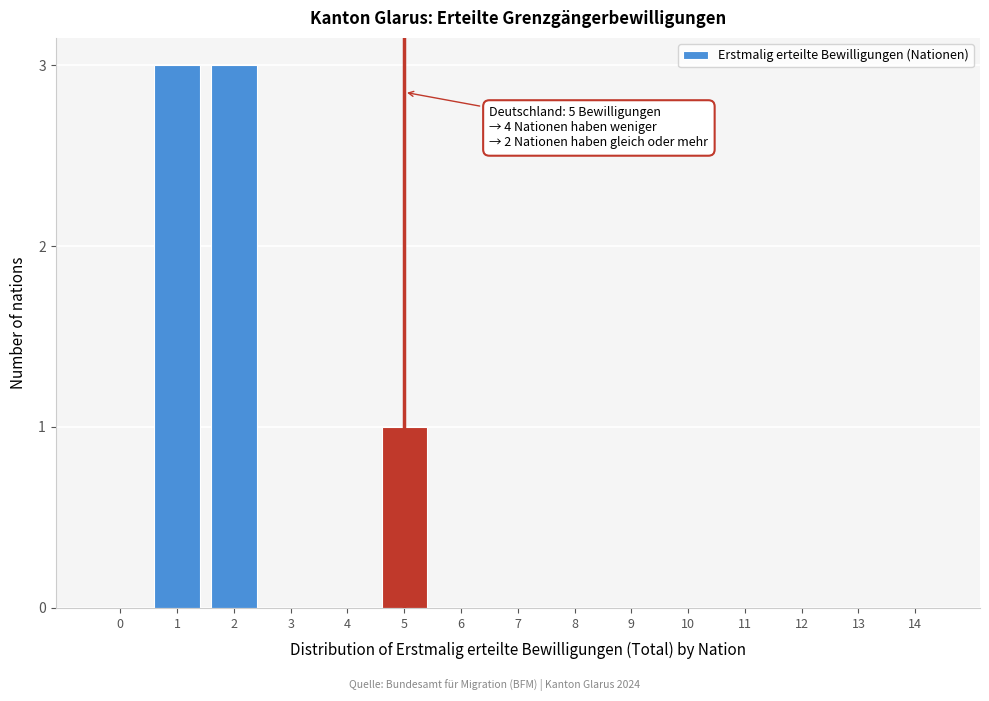

Reading left to right, transcribe all the data shown in this chart.

0=0	1=3	2=3	3=0	4=0	5=1	6=0	7=0	8=0	9=0	10=0	11=0	12=0	13=0	14=0